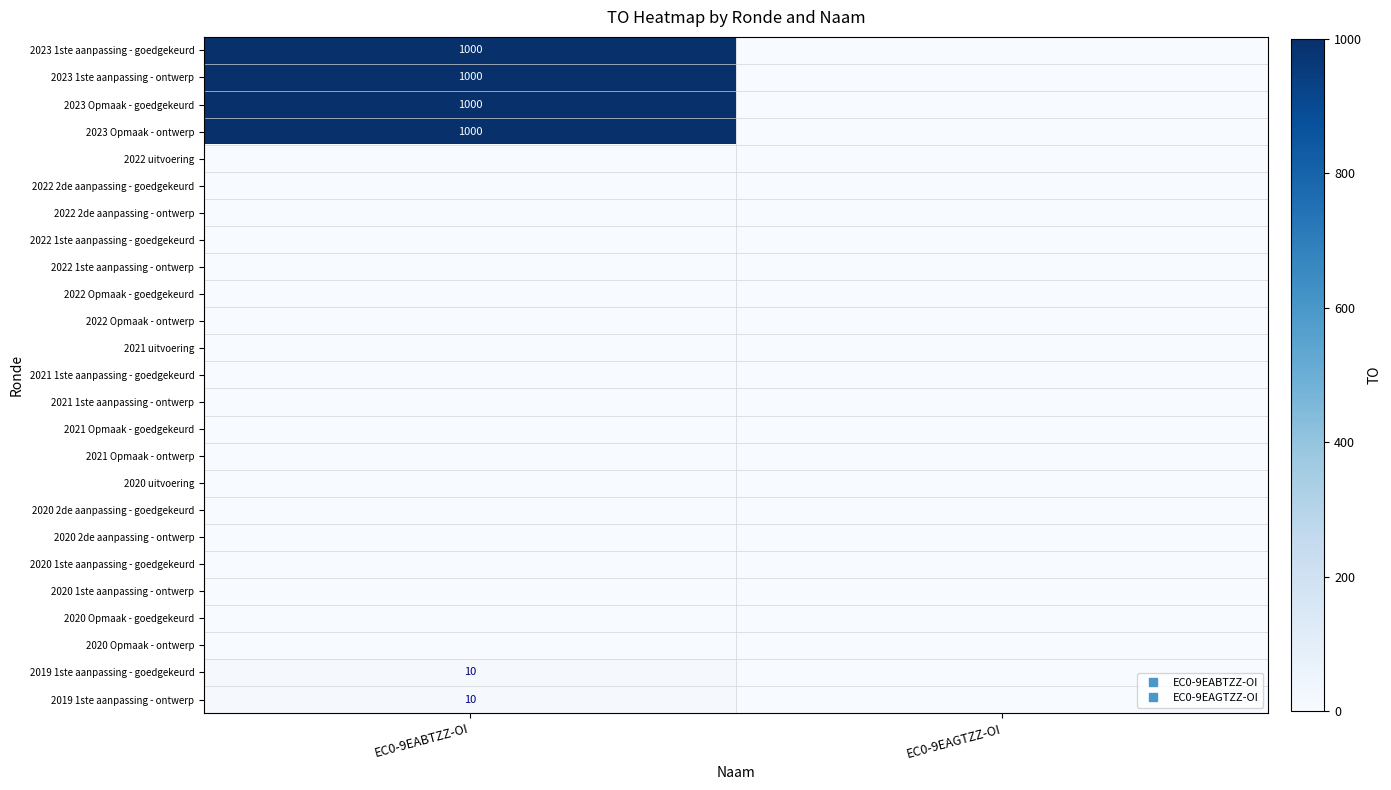

At how many categories does at least one series exceed 810?

1